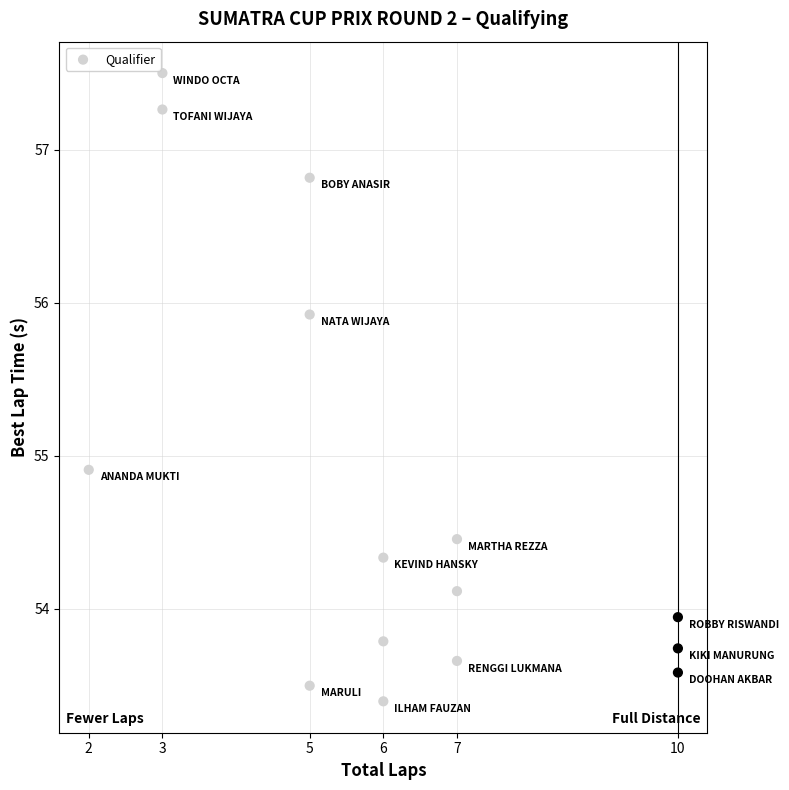

What is the range of Y values (max minus min)?

4.1